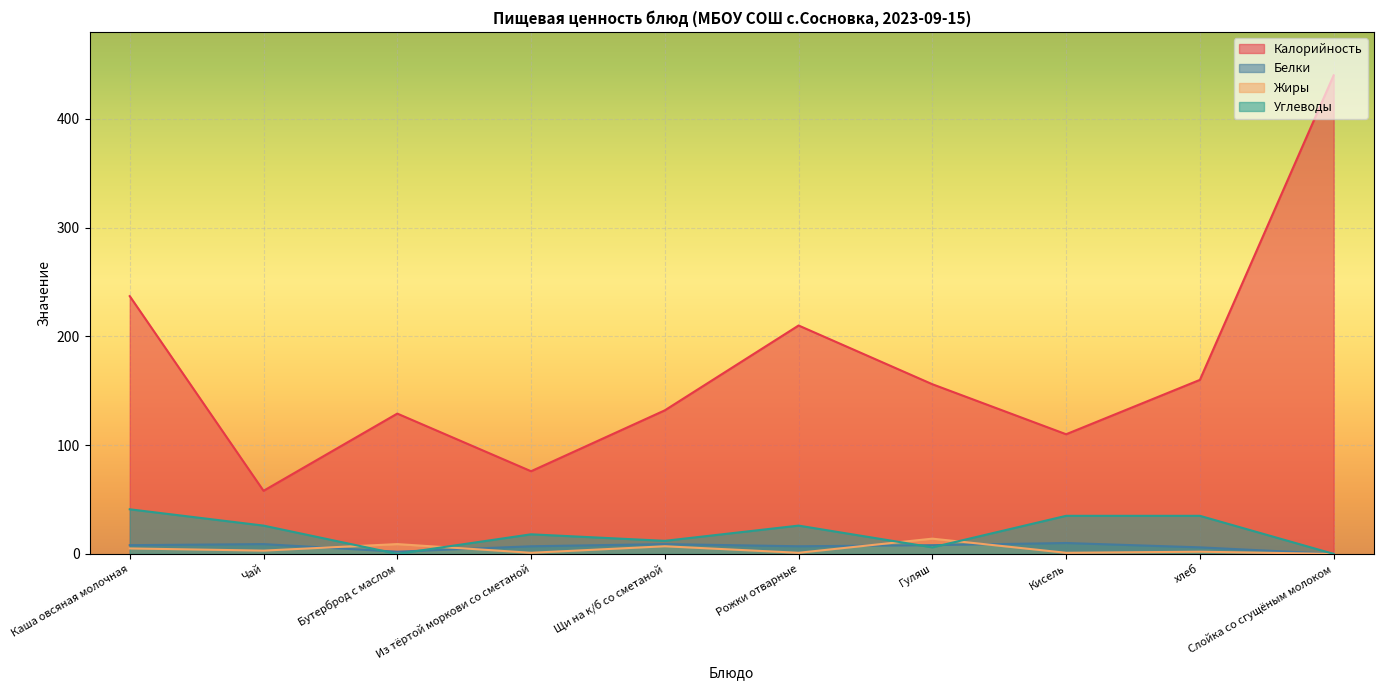

Where is the first local minimum for Жиры?

Чай